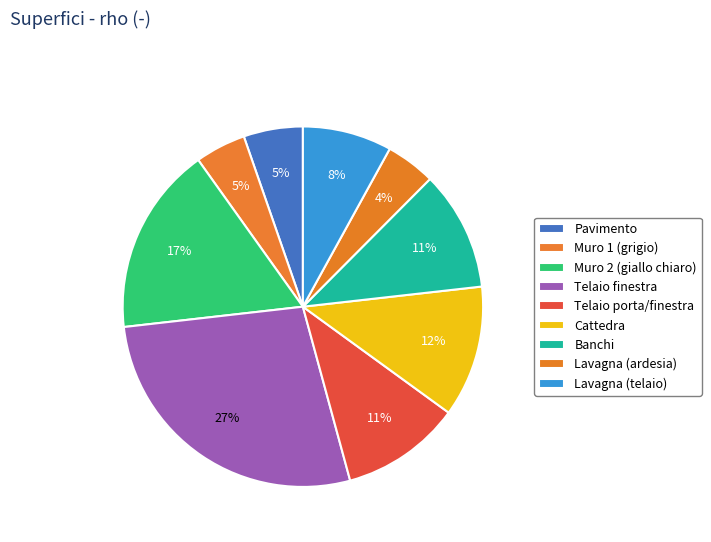

To the nearest percent, what percentage of the pie is Lavagna (ardesia)?

4%